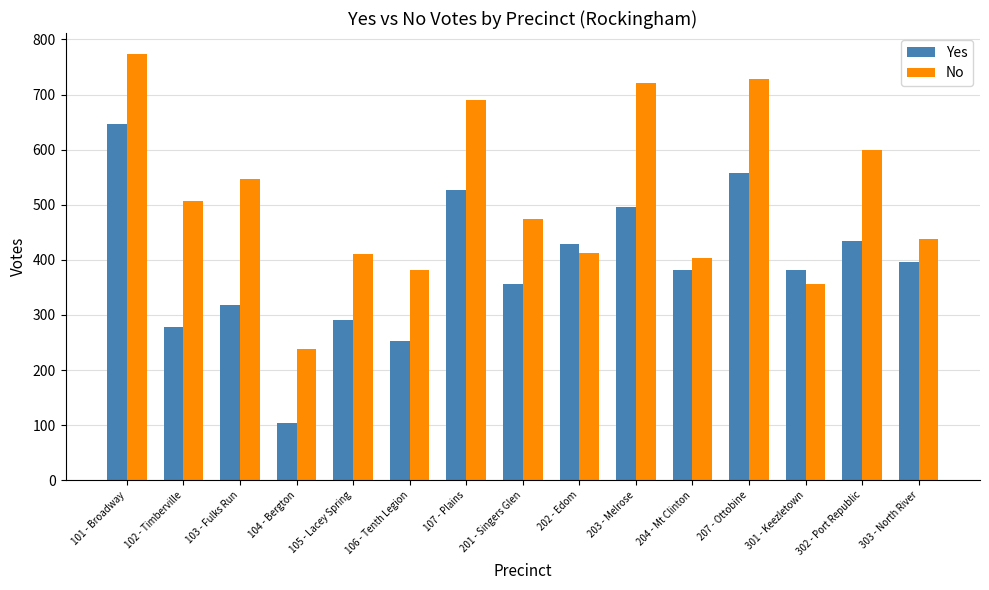

List the series in order of their peak value, lowest first.

Yes, No